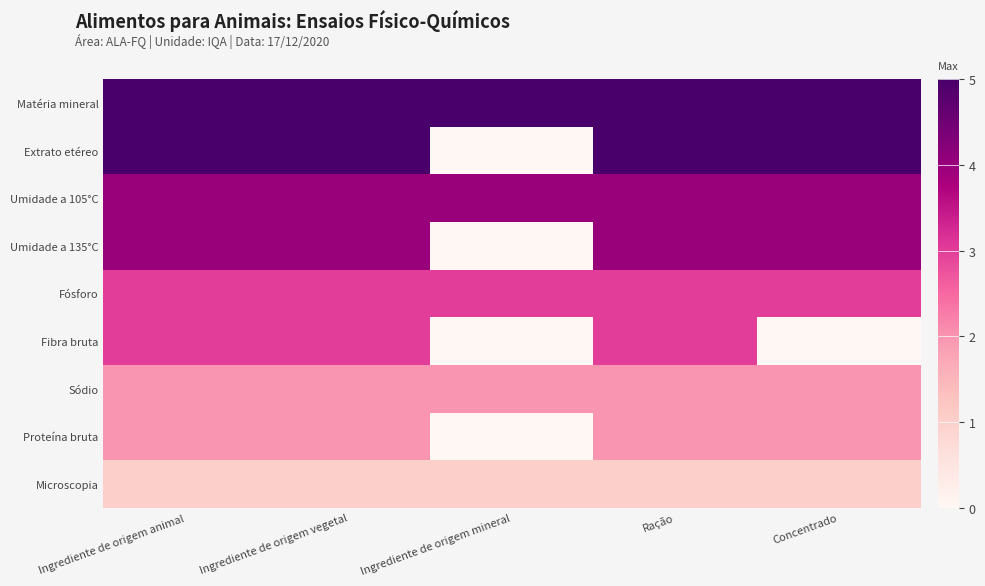

What is the maximum value shown in the chart?

5